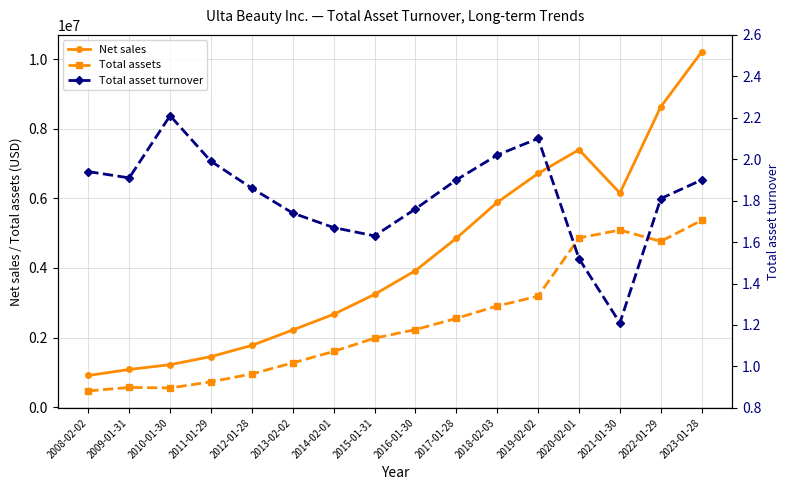

What is the value of the Total assets point at the 2nd from the left?

568932